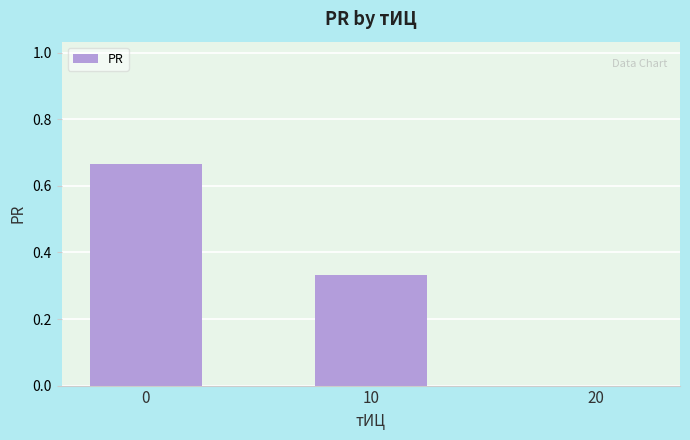

What is the sum of all values?

1.0